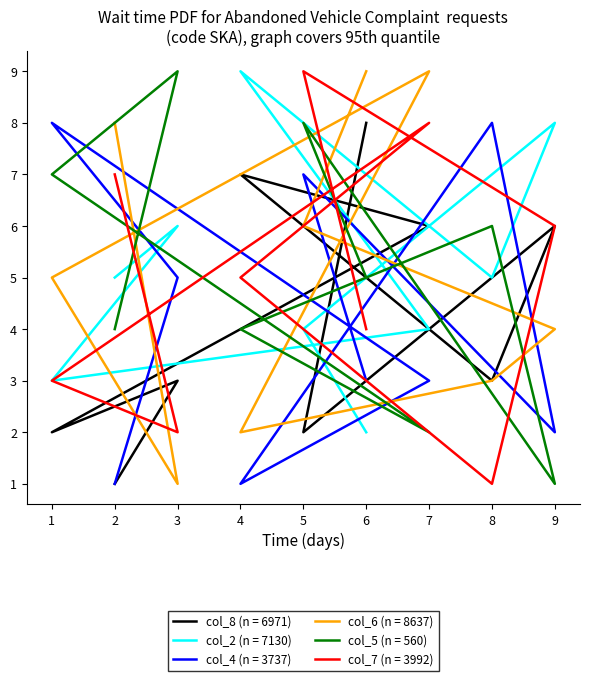

What is the maximum value for col_7?

9